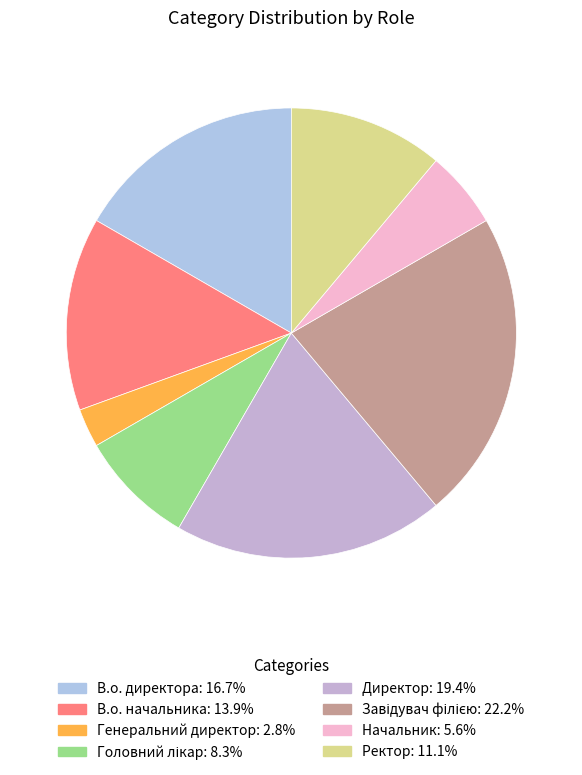

Count the number of slices in the pie.

8